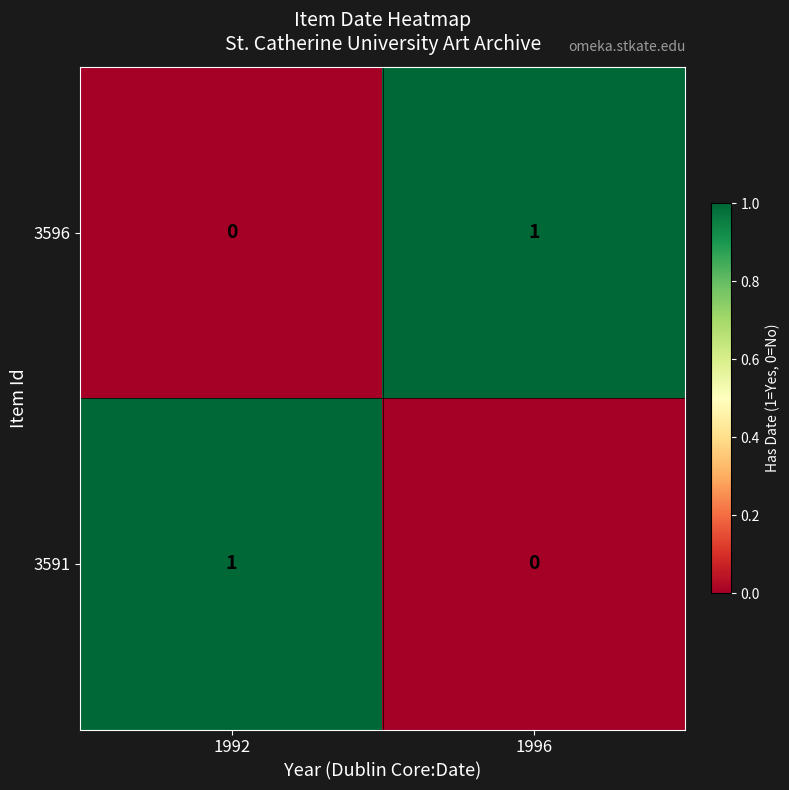

Where is 3596 nearest to the value 0?

1992